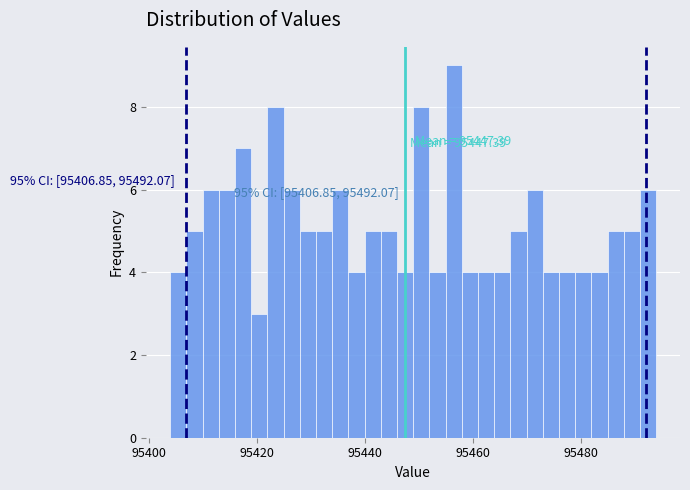

Read against the x-axis, roughly where is the centre of the tallest bar?

95456